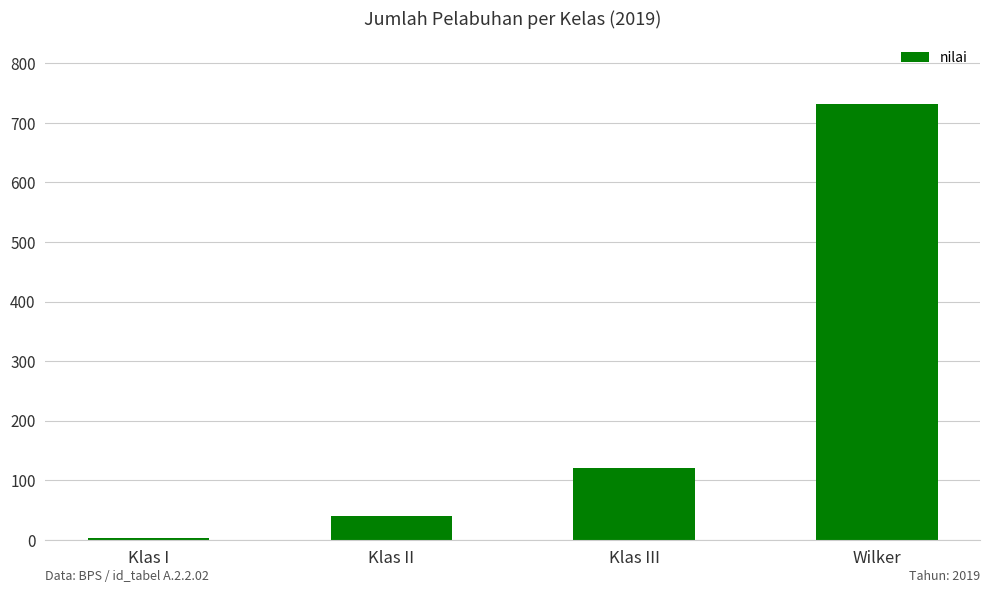

At which category does the chart reach its peak across all series?

Wilker